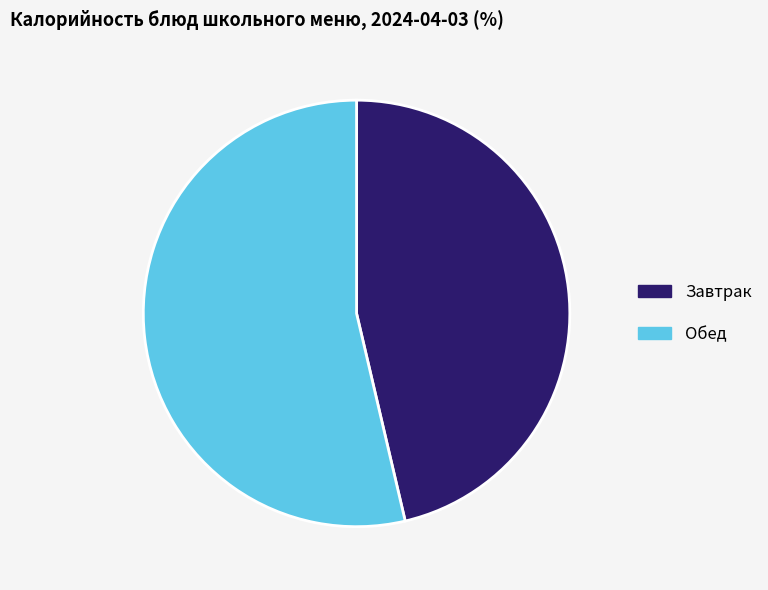

Is there a majority slice in this chart?

Yes